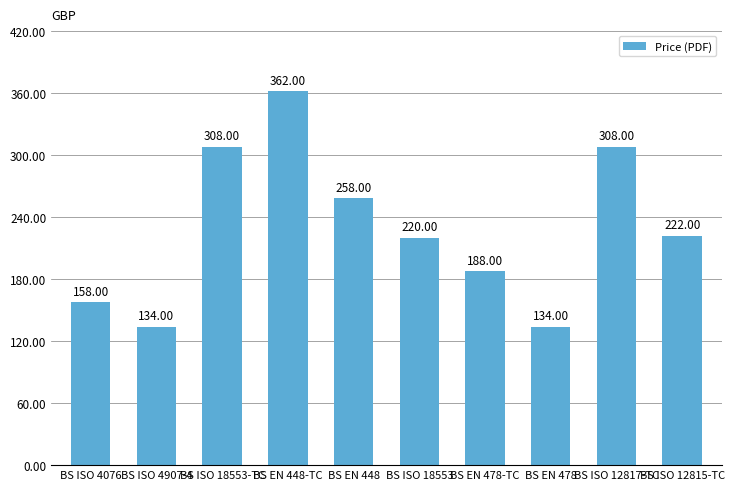

Reading left to right, transcribe all the data shown in this chart.

158	134	308	362	258	220	188	134	308	222